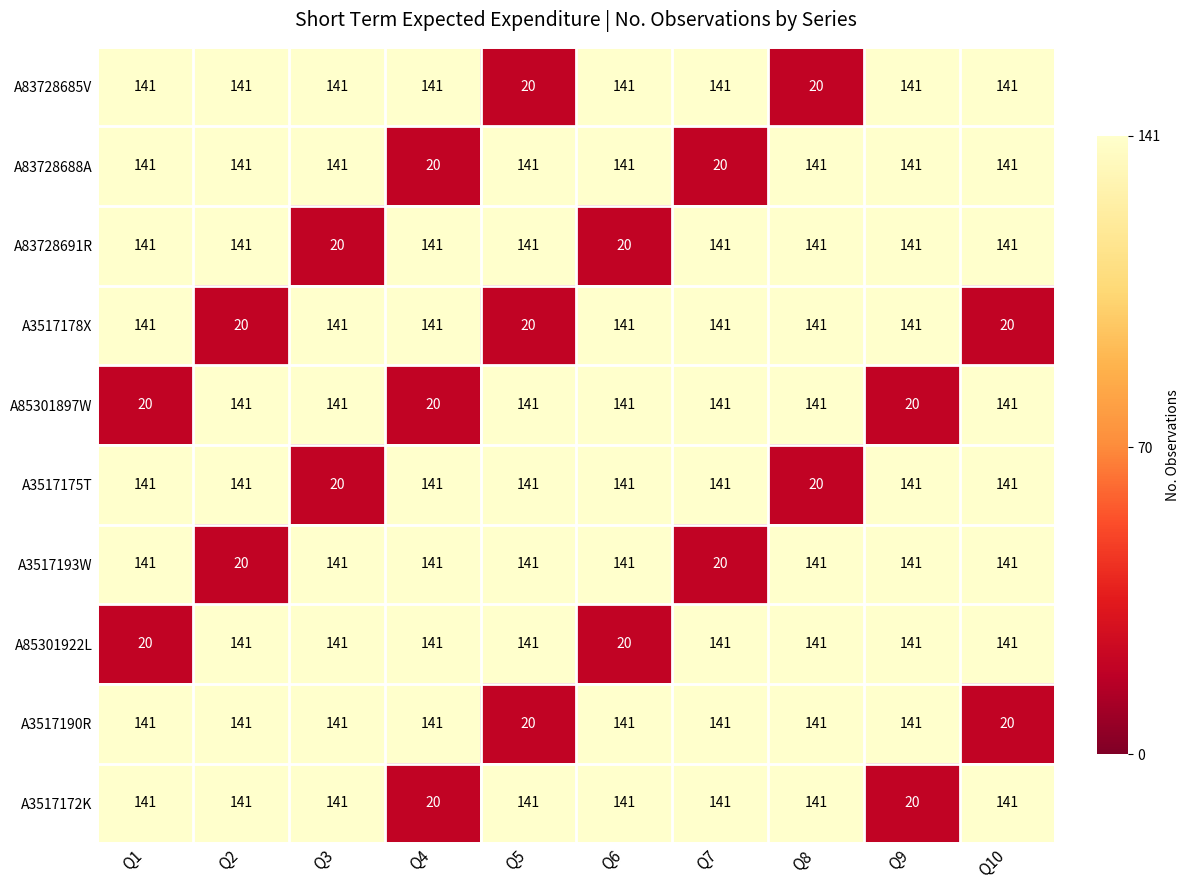

The value of A83728688A at Q2 is 141. True or false?

True